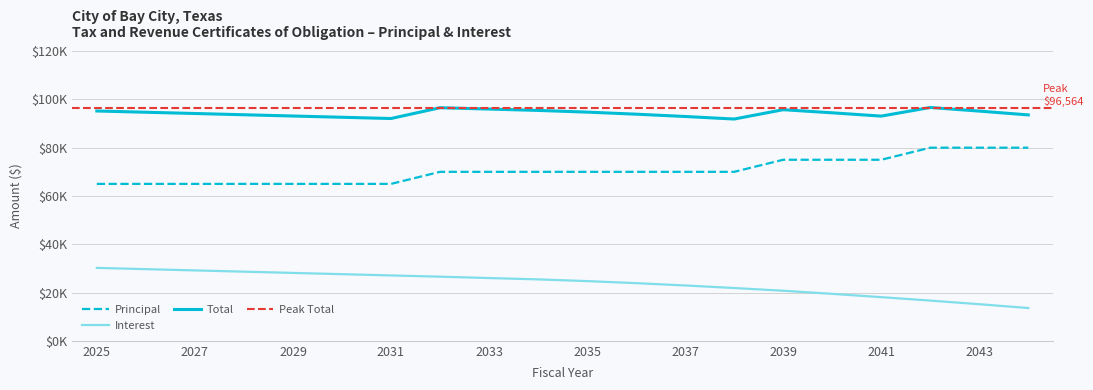

How many values in the Principal series are below 70000?

7